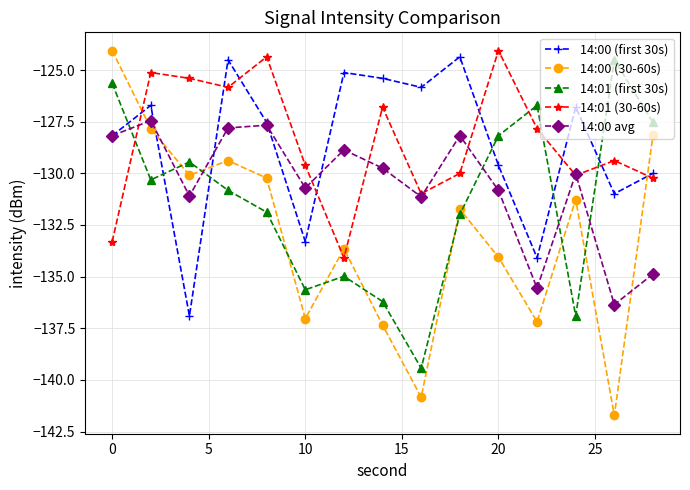

Count the number of categories in the chart.

15